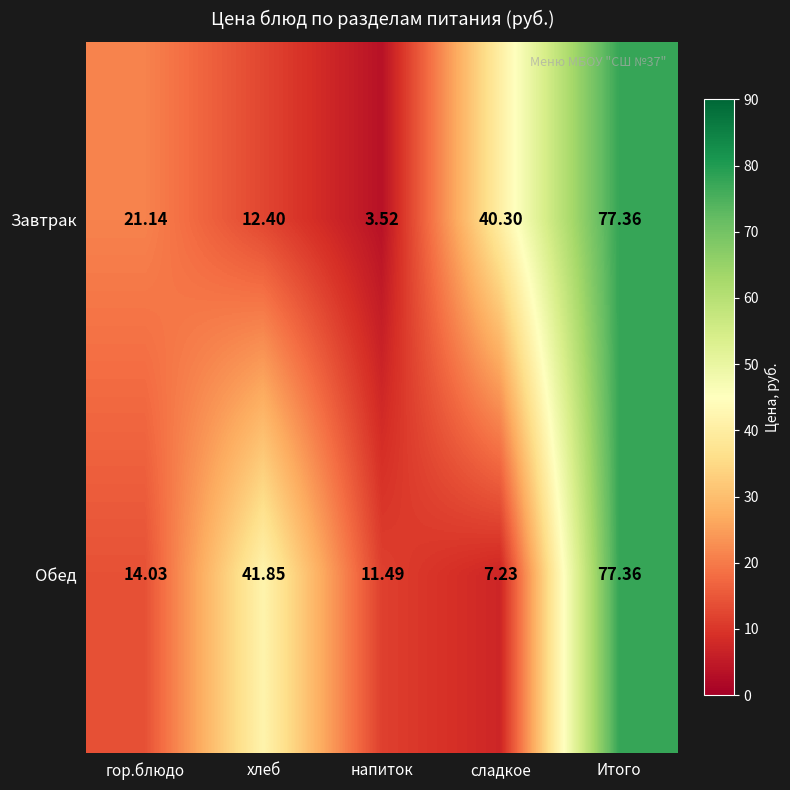

At which label does Обед reach its minimum?

сладкое